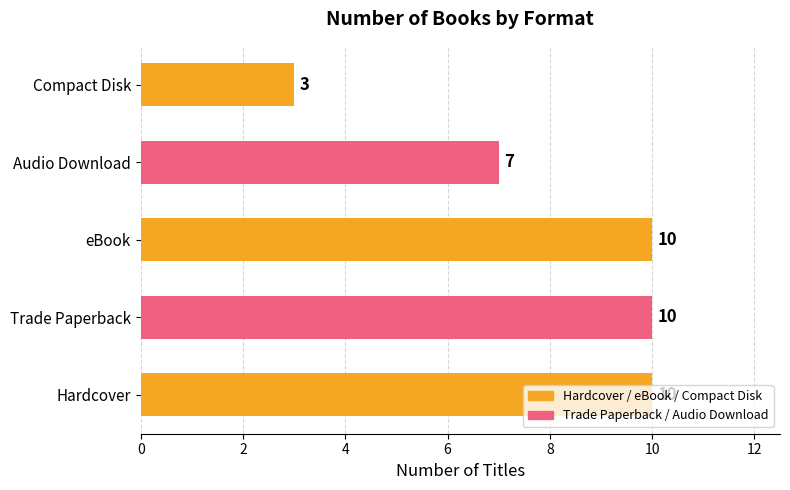

What is the approximate value at Trade Paperback?

10